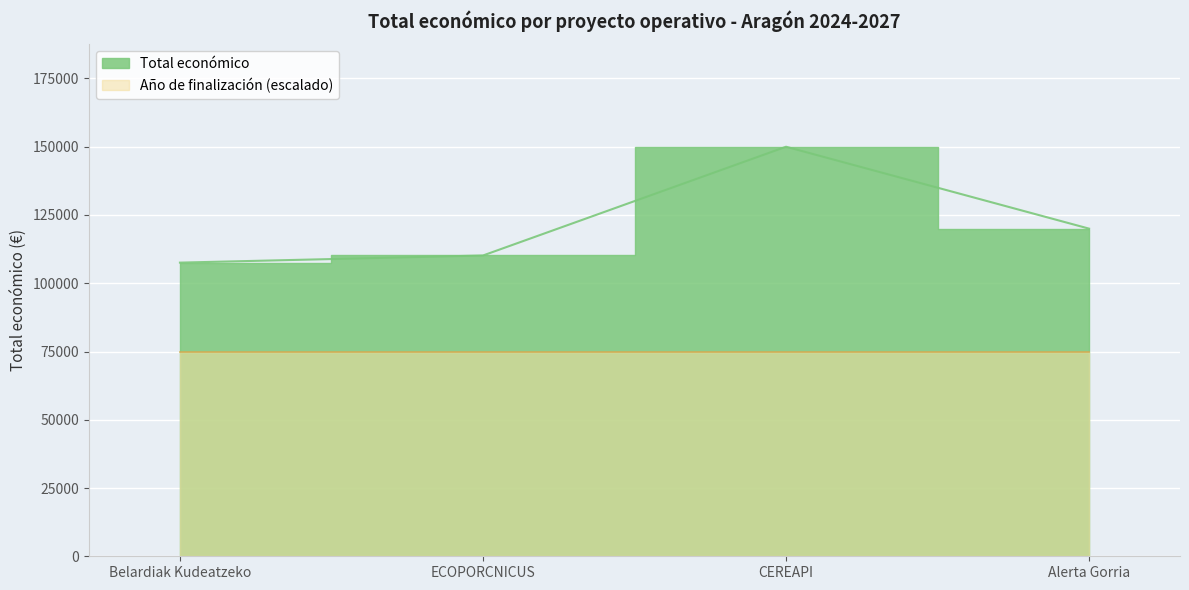

Rank the categories by value from lowest to highest.

Belardiak Kudeatzeko, ECOPORCNICUS, Alerta Gorria, CEREAPI